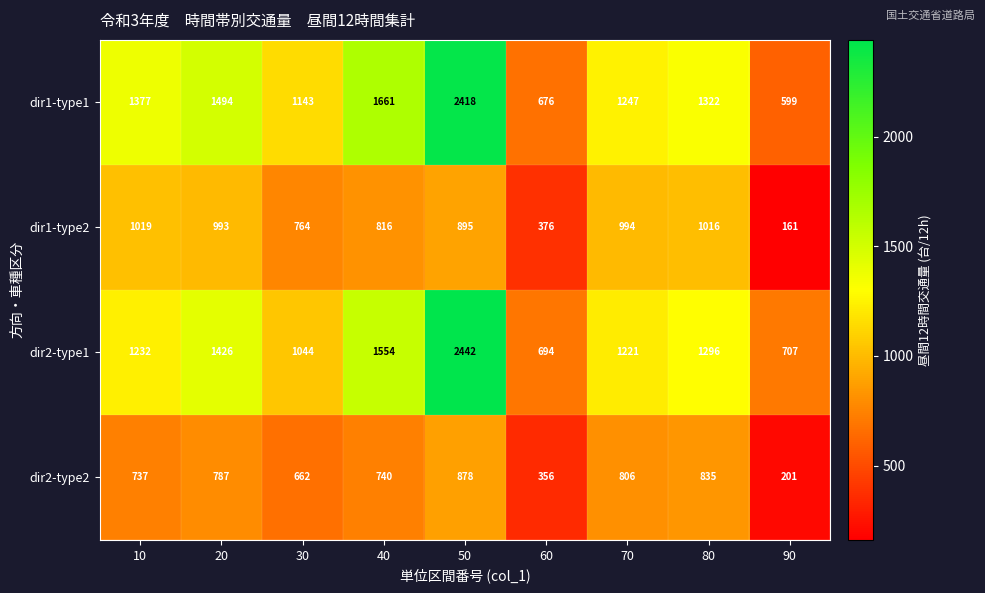

What is the sum of all dir1-type2 values?

7034